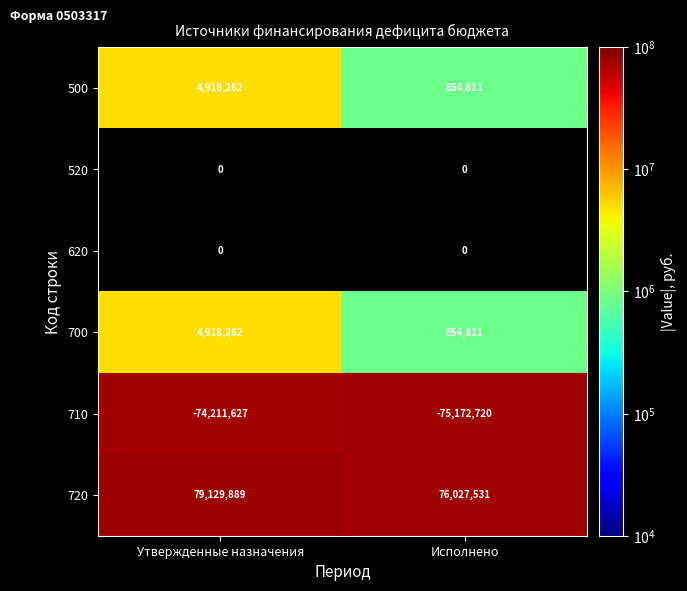

What is the difference between the maximum and minimum values in the 720 series?

3102358